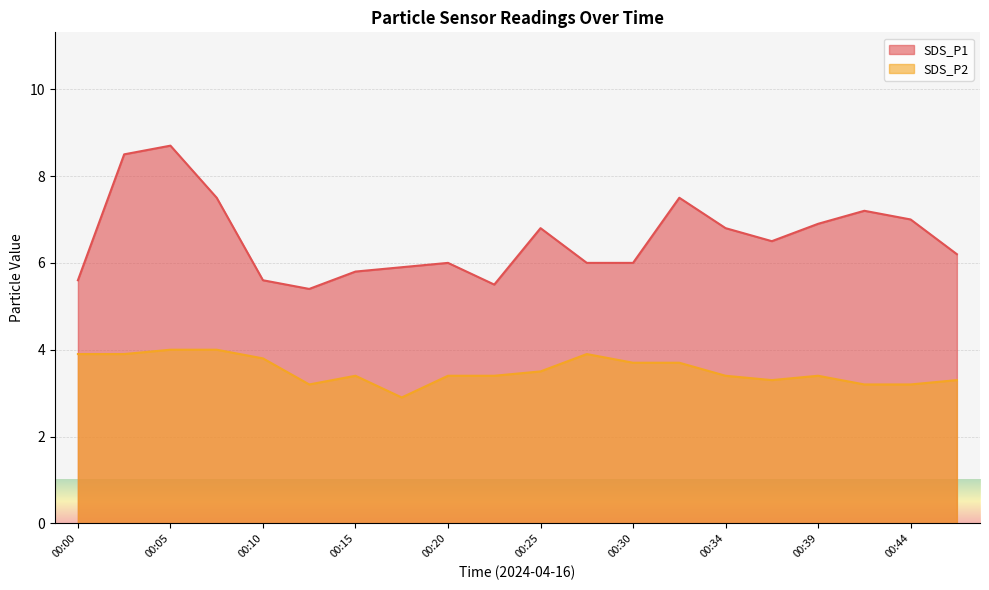

Is it true that SDS_P1 equals 7.2 at 00:42?

True